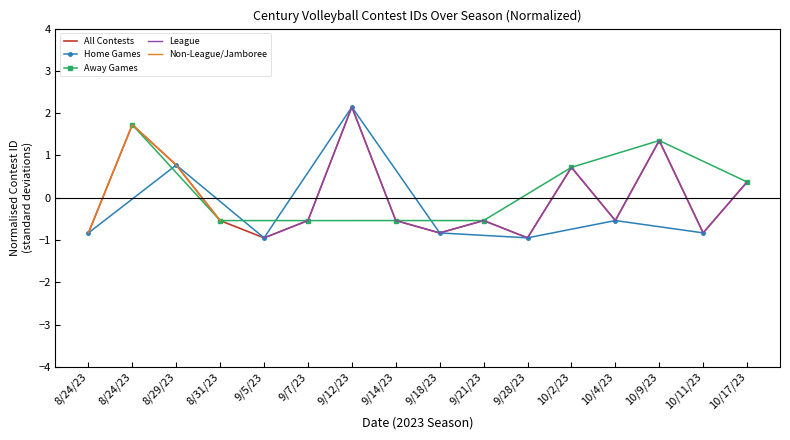

Read the value at 8/31/23.

-0.5